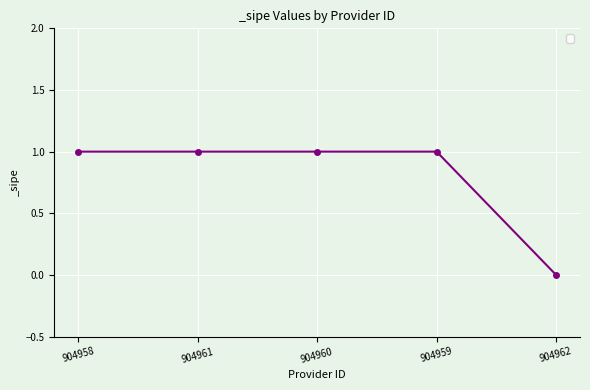

Is it true that the value at 904962 is 0?

True